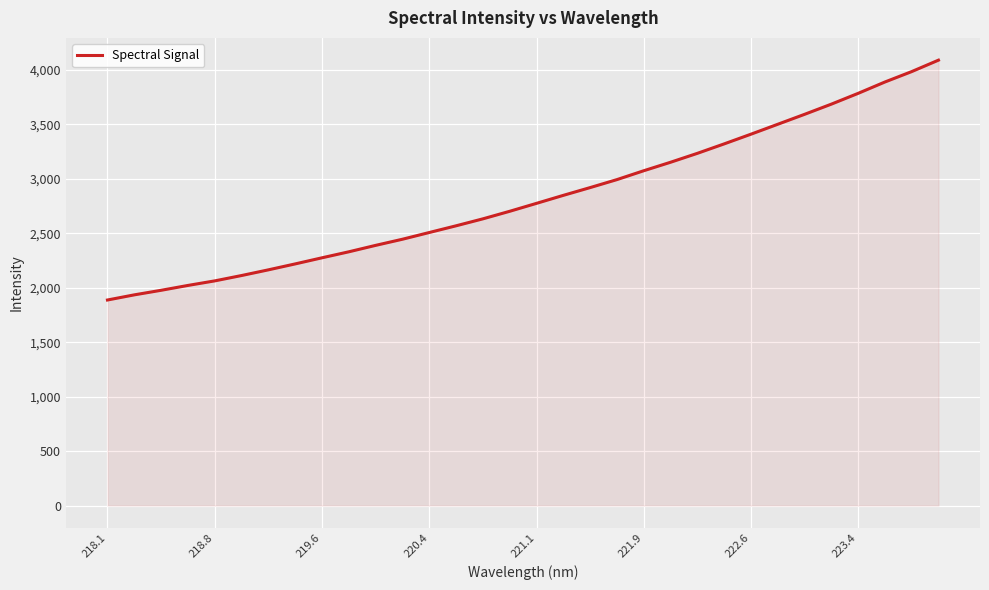

What is the greatest value displayed?

4089.4